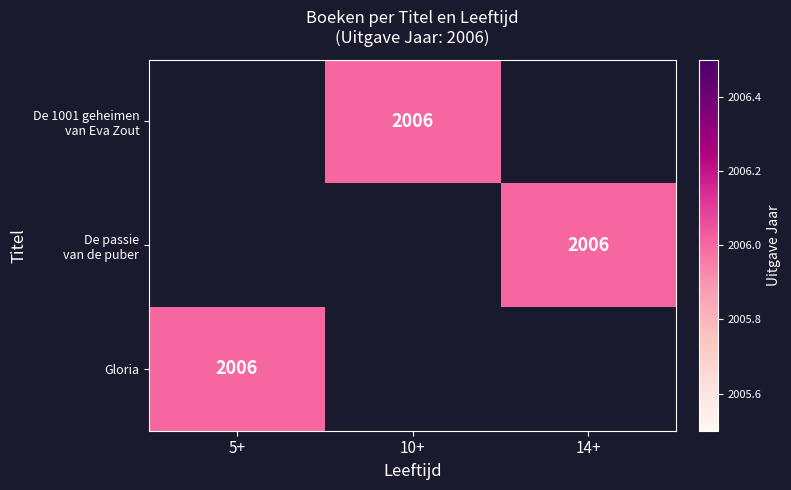

Which category has the lowest value in the De 1001 geheimen van Eva Zout series?

5+